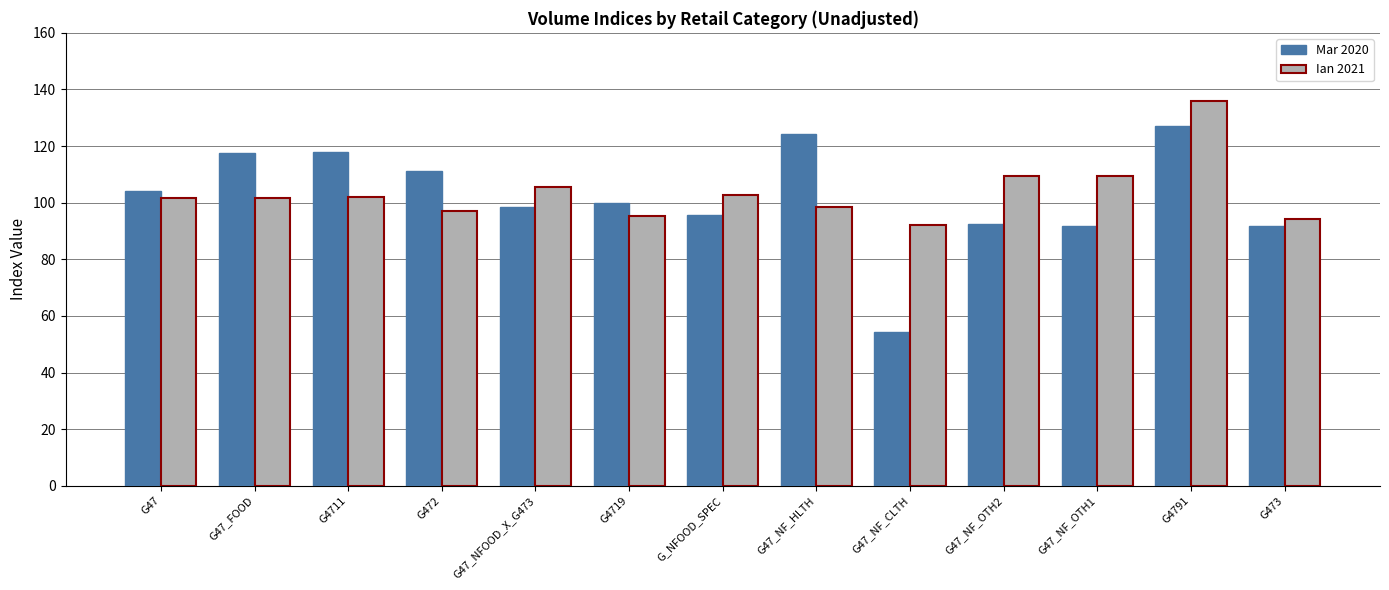

At G_NFOOD_SPEC, list the series in order from largest to smallest.

Ian 2021, Mar 2020